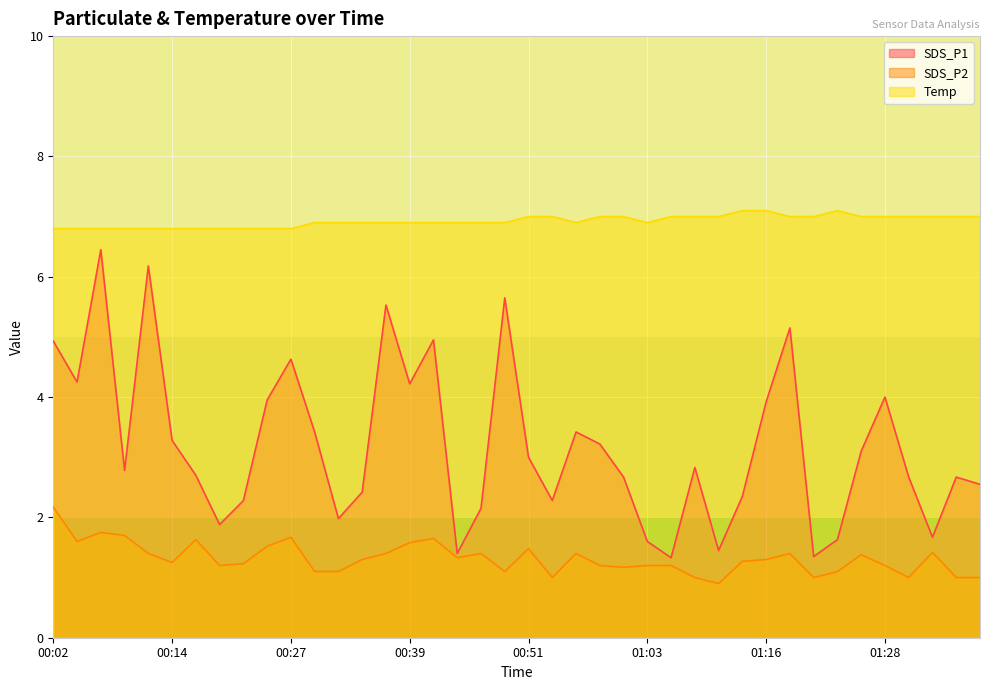

Reading right to left, transcribe all the data shown in this chart.

SDS_P1: 2.5	2.7	1.7	2.7	4.0	3.1	1.6	1.4	5.2	3.9	2.4	1.4	2.8	1.3	1.6	2.7	3.2	3.4	2.3	3.0	5.7	2.1	1.4	5.0	4.2	5.5	2.4	2.0	3.4	4.6	4.0	2.3	1.9	2.7	3.3	6.2	2.8	6.5	4.2	4.9
SDS_P2: 1.0	1.0	1.4	1.0	1.2	1.4	1.1	1.0	1.4	1.3	1.3	0.9	1.0	1.2	1.2	1.2	1.2	1.4	1.0	1.5	1.1	1.4	1.3	1.6	1.6	1.4	1.3	1.1	1.1	1.7	1.5	1.2	1.2	1.6	1.2	1.4	1.7	1.8	1.6	2.2
Temp: 7.0	7.0	7.0	7.0	7.0	7.0	7.1	7.0	7.0	7.1	7.1	7.0	7.0	7.0	6.9	7.0	7.0	6.9	7.0	7.0	6.9	6.9	6.9	6.9	6.9	6.9	6.9	6.9	6.9	6.8	6.8	6.8	6.8	6.8	6.8	6.8	6.8	6.8	6.8	6.8